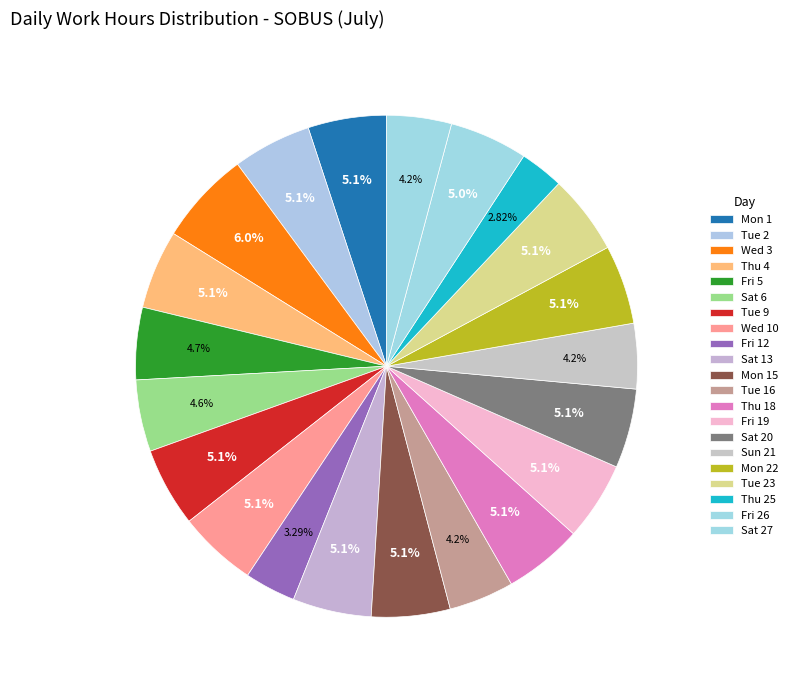

How many segments does this pie chart have?

21